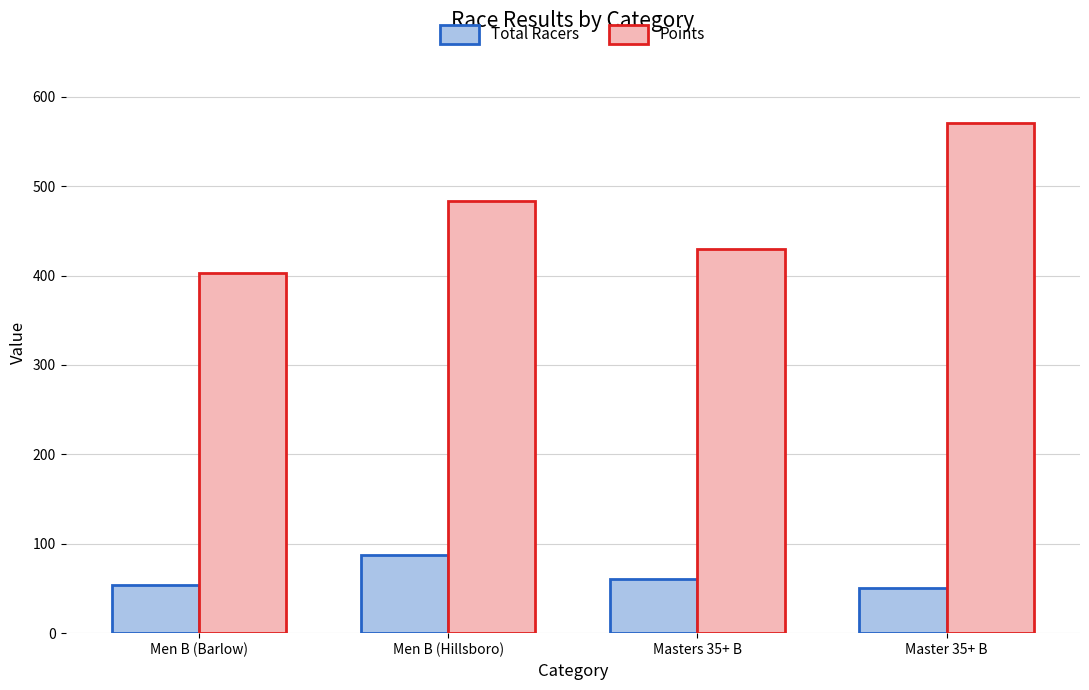

What is the difference between the Points values at Masters 35+ B and Master 35+ B?

140.7